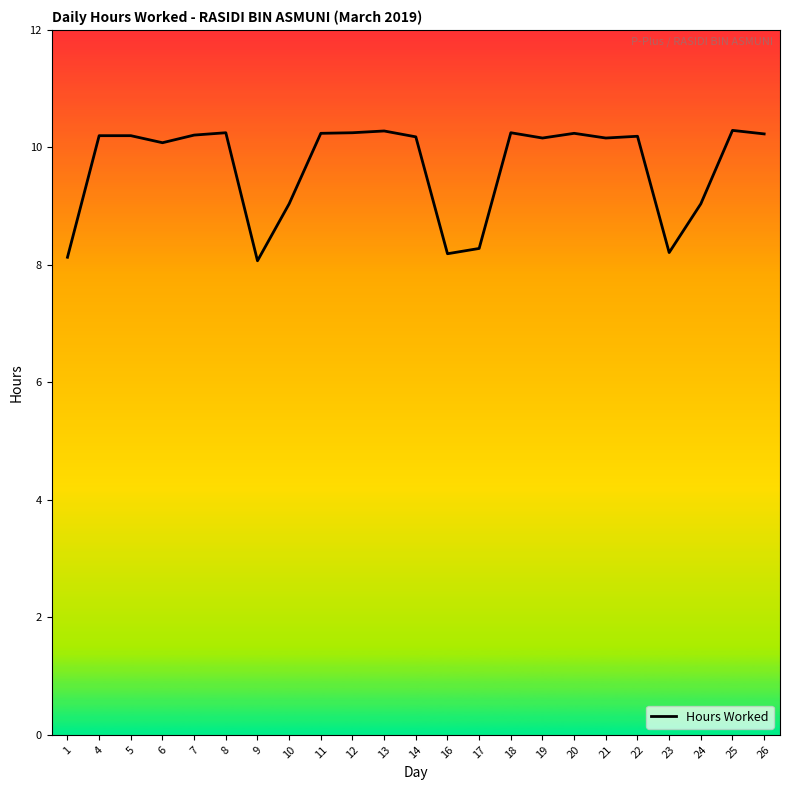

At which label does the data first exceed 10?

4